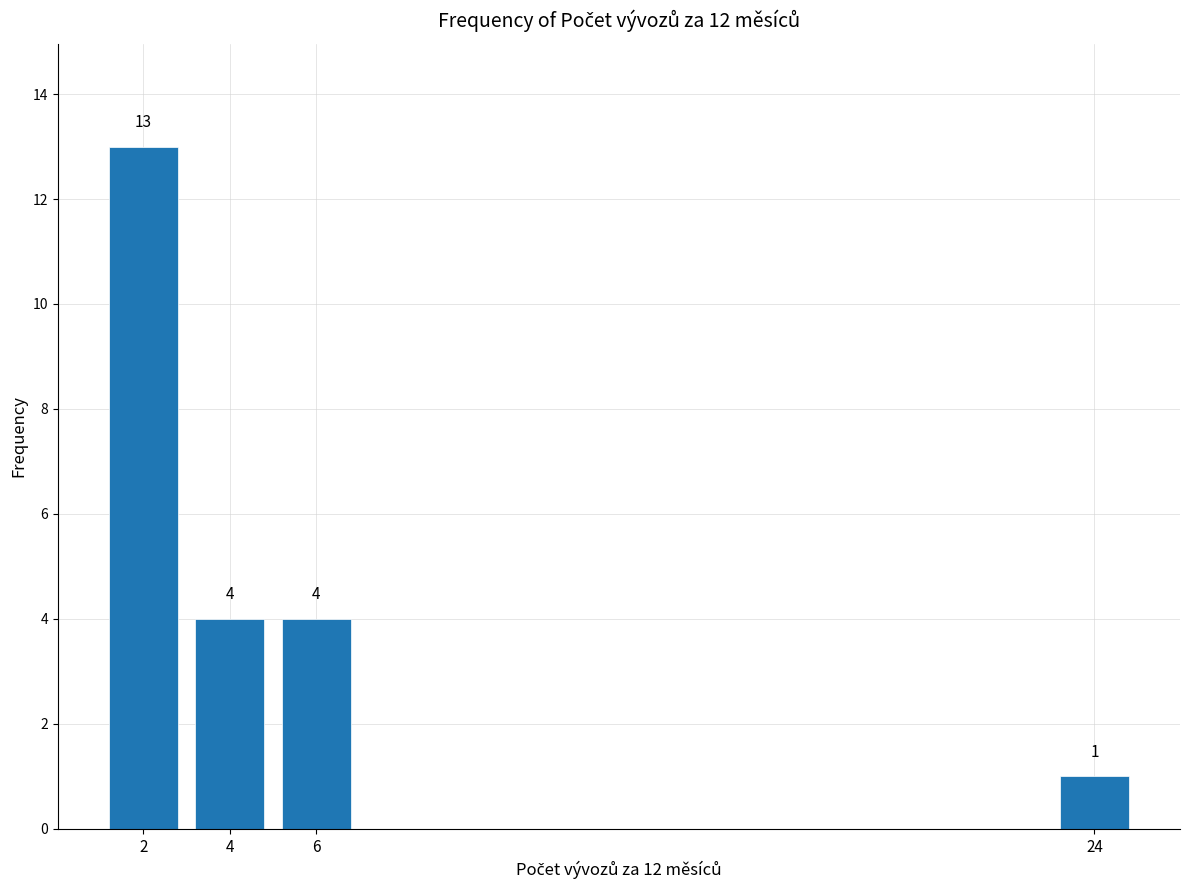

Reading right to left, list all the values displayed in this chart.

1	4	4	13